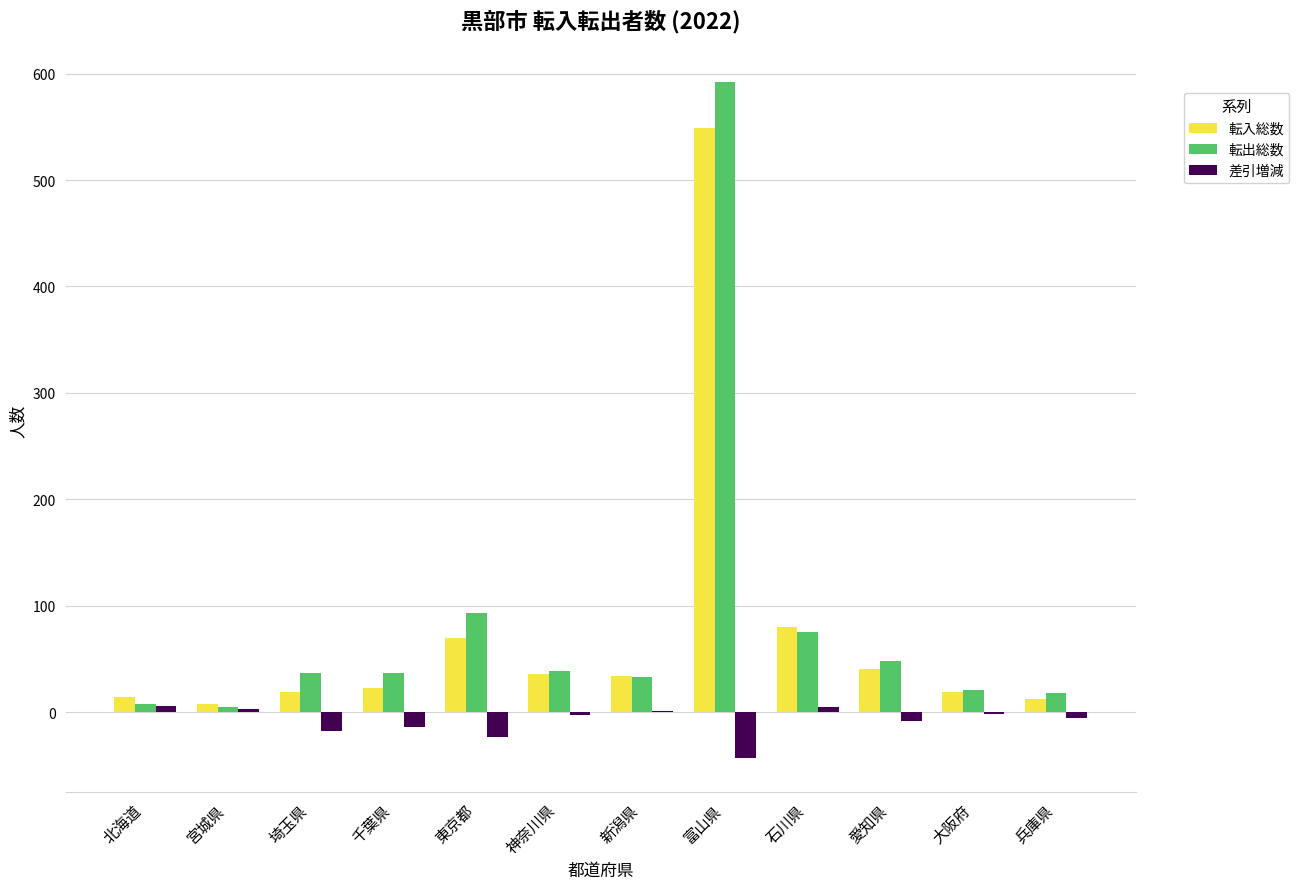

At which label is 転出総数 closest to 298?

東京都